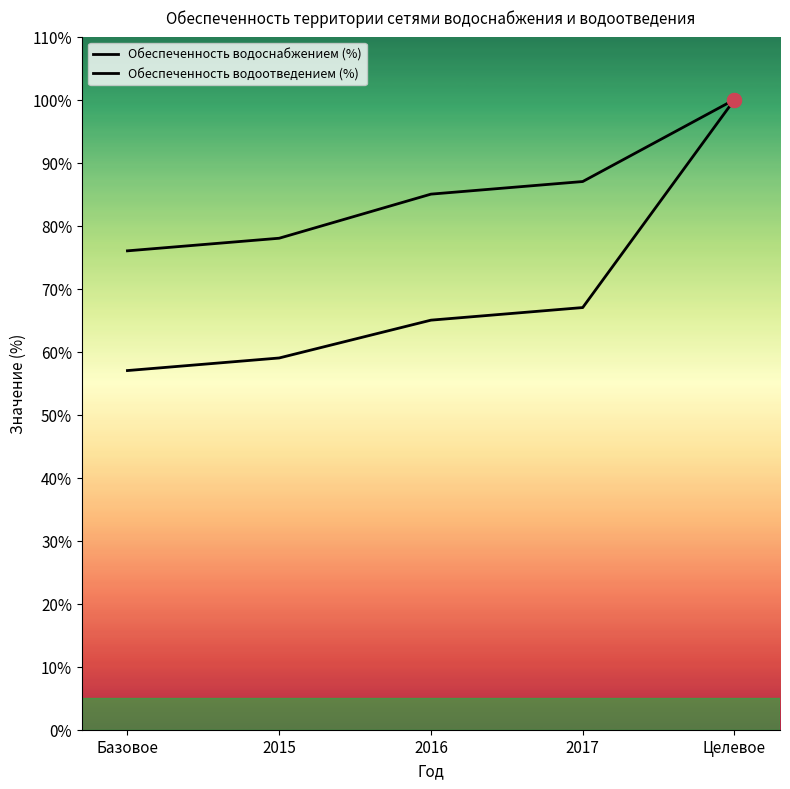

Which category has the highest value in the Обеспеченность водоотведением (%) series?

Целевое